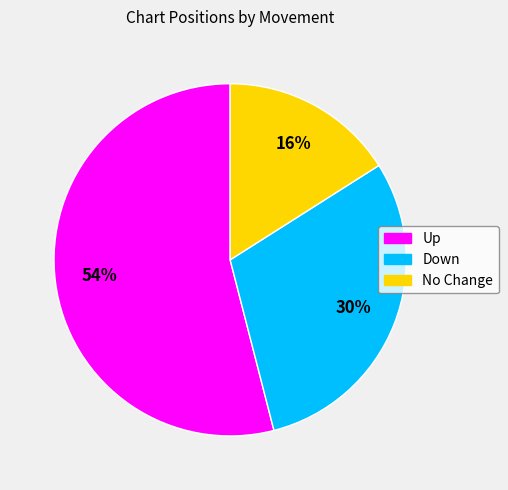

Is there a majority slice in this chart?

Yes